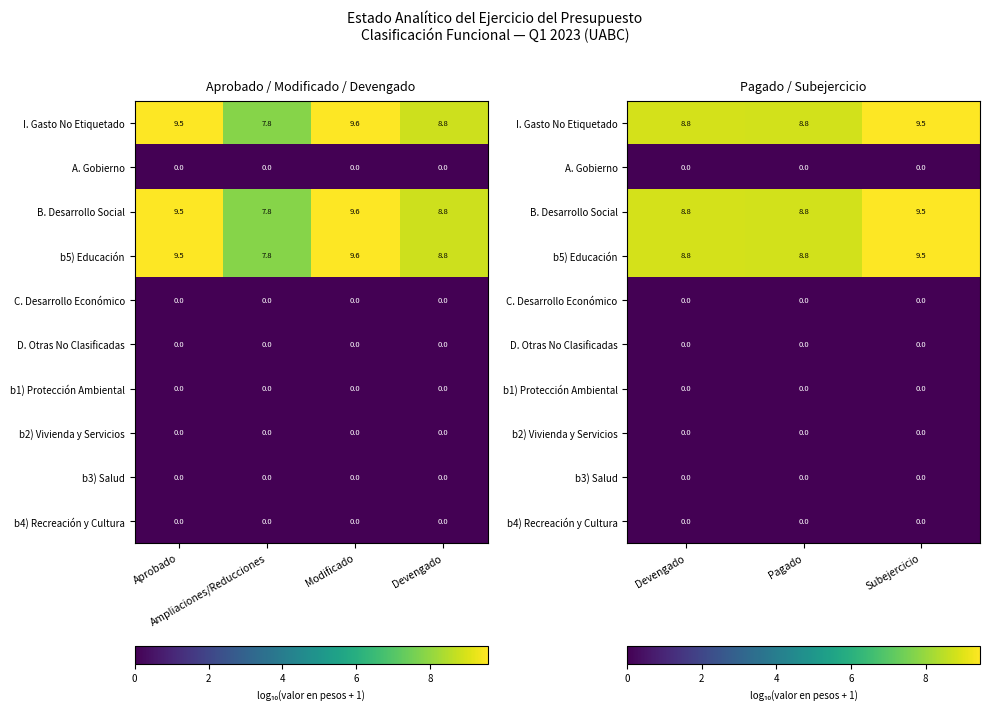

How many categories are shown in the chart?

3